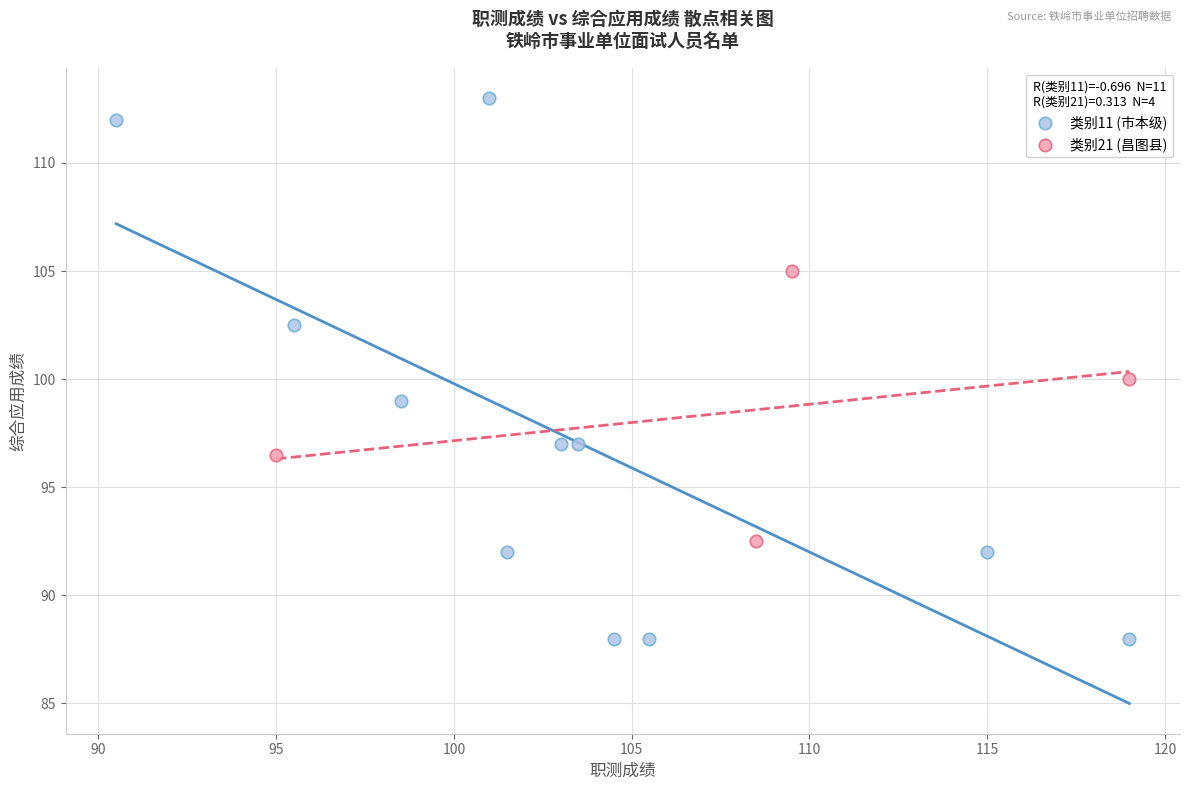

Which series reaches the maximum Y coordinate?

类别11 (市本级)